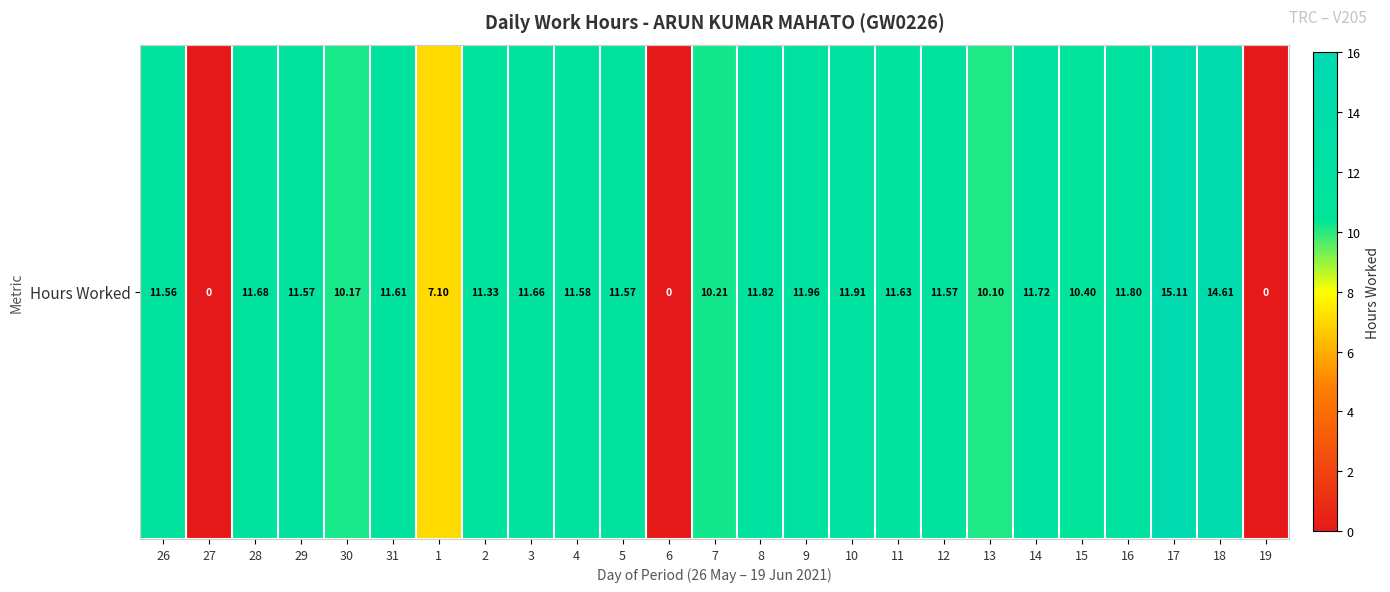

What is the ratio of the value at 4 to the value at 16?

1.0